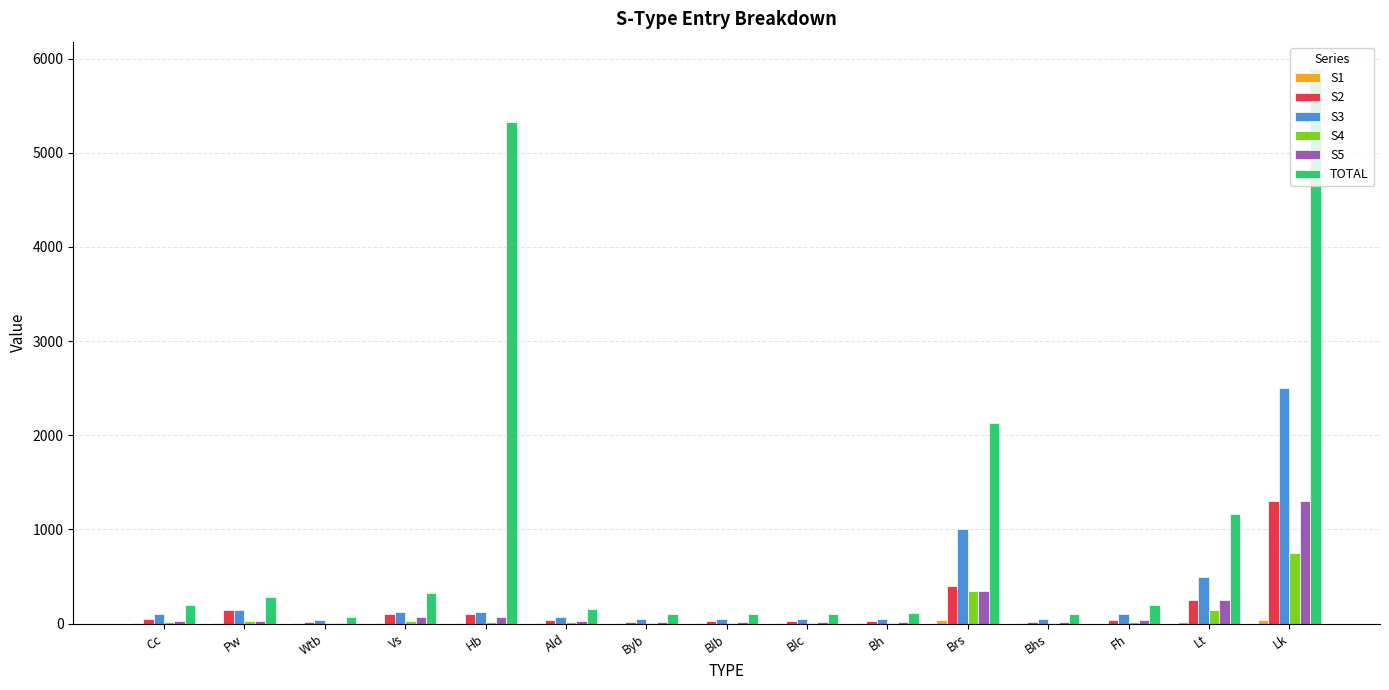

Count the number of categories in the chart.

15